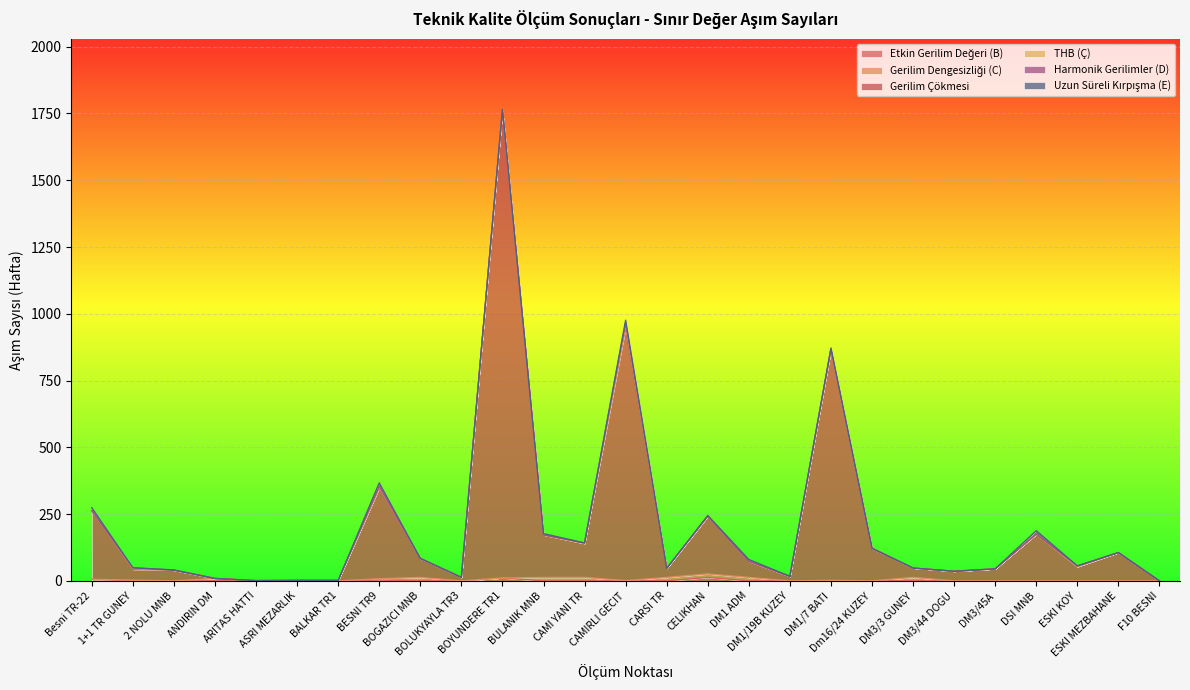

Rank the series by their maximum value, from highest to lowest.

Gerilim Çökmesi, Etkin Gerilim Değeri (B), Gerilim Dengesizliği (C), Uzun Süreli Kırpışma (E), THB (Ç), Harmonik Gerilimler (D)